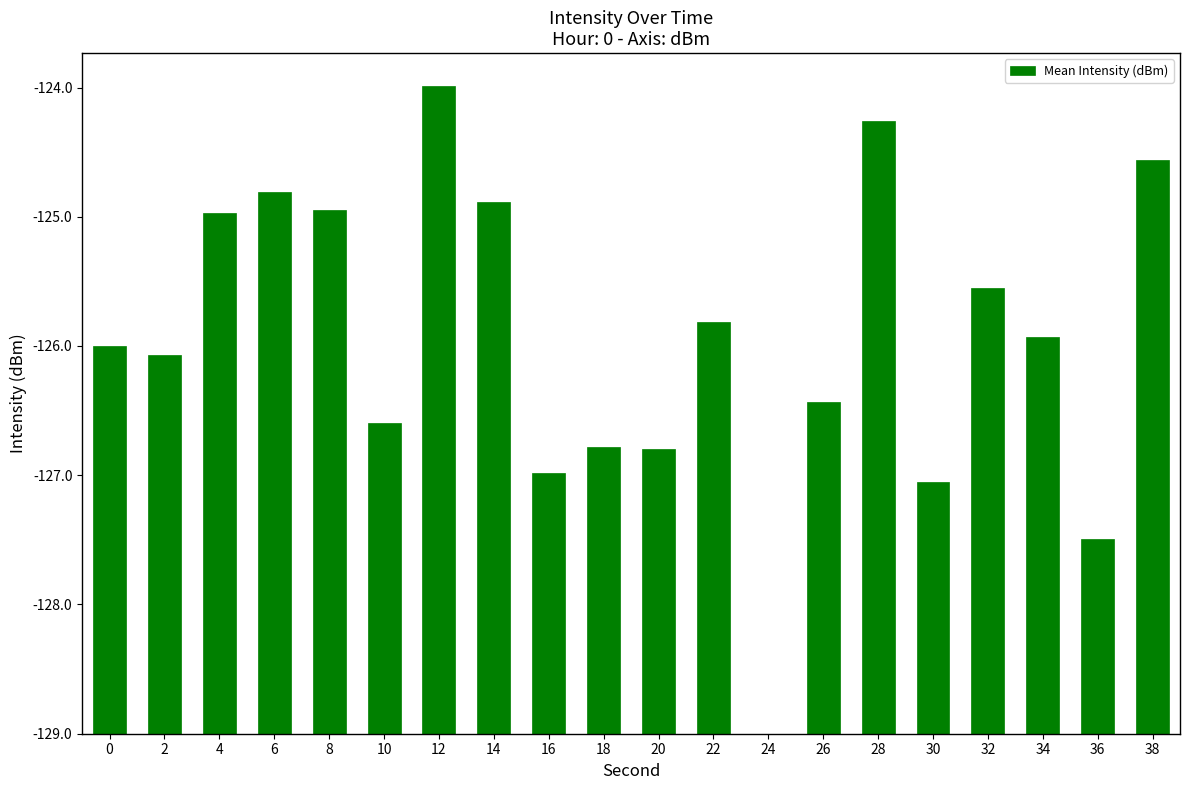

Reading left to right, list all the values displayed in this chart.

3.0	2.9	4.0	4.2	4.1	2.4	5.0	4.1	2.0	2.2	2.2	3.2	0.0	2.6	4.7	2.0	3.4	3.1	1.5	4.4